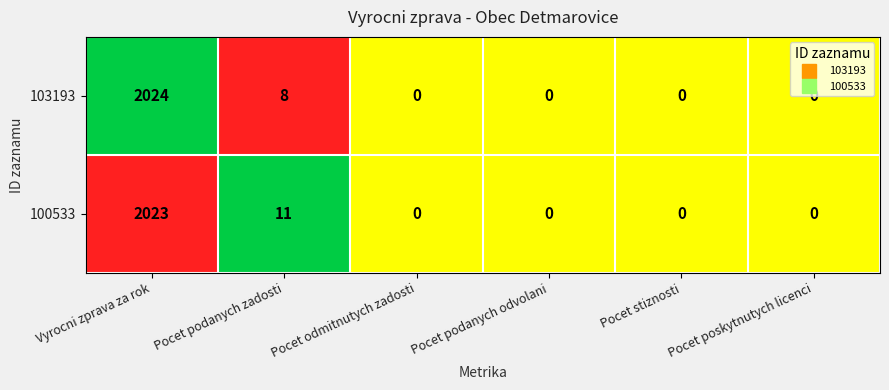

How many values in 100533 are above zero?

2